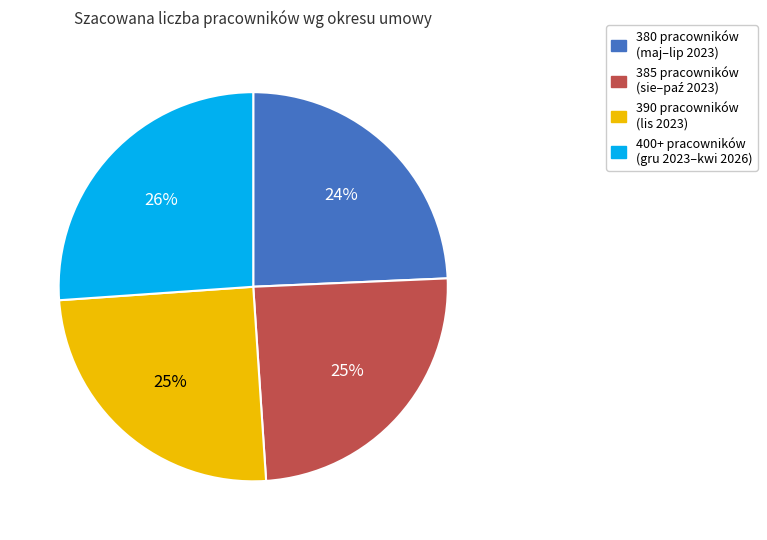

What percentage is the 390 pracowników (lis 2023) slice, to the nearest percent?

25%